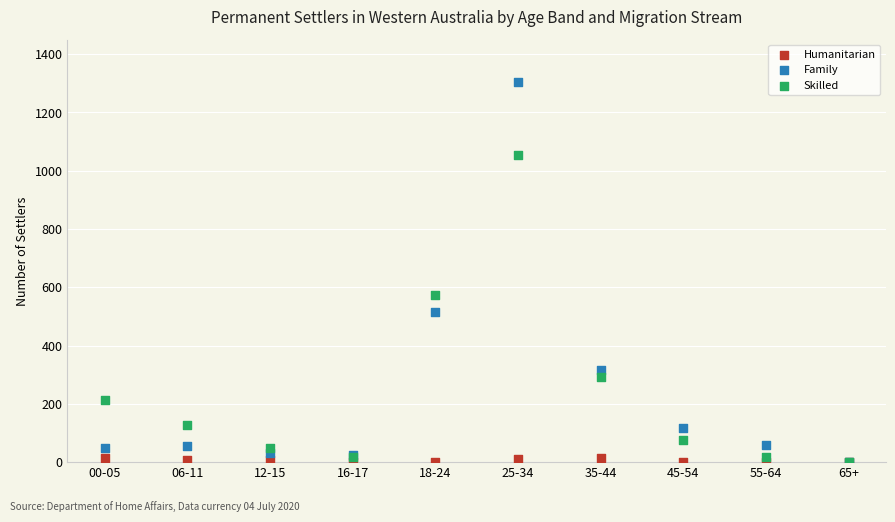

Across all series, what Y value is closest to 653?

575